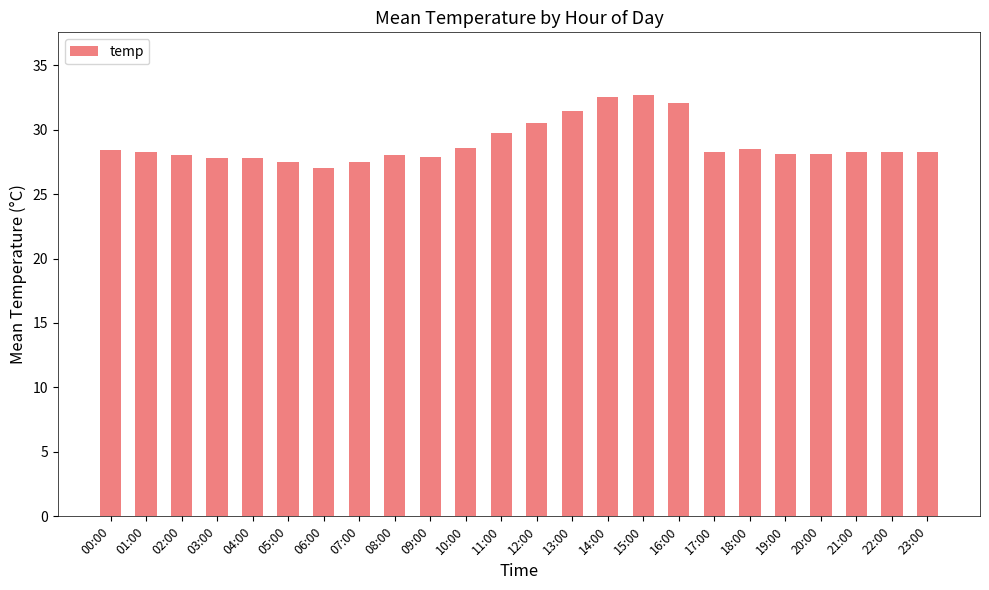

Is it true that the value at 08:00 is 19.3?

False